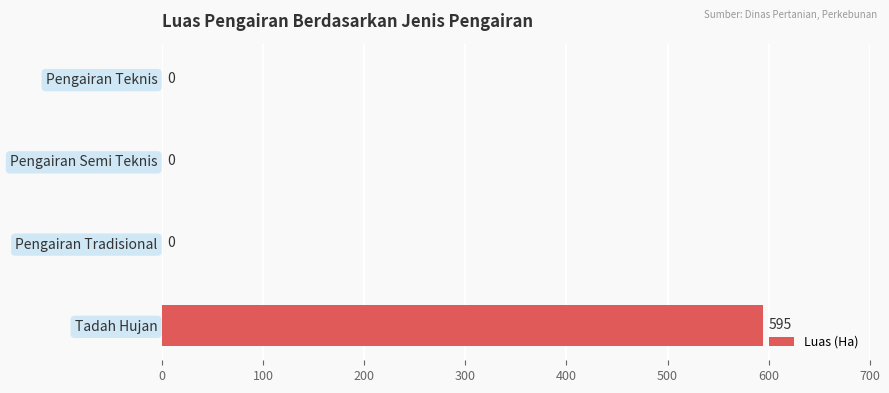

Reading bottom to top, what are all the values shown in this chart?

Tadah Hujan=595	Pengairan Tradisional=0	Pengairan Semi Teknis=0	Pengairan Teknis=0